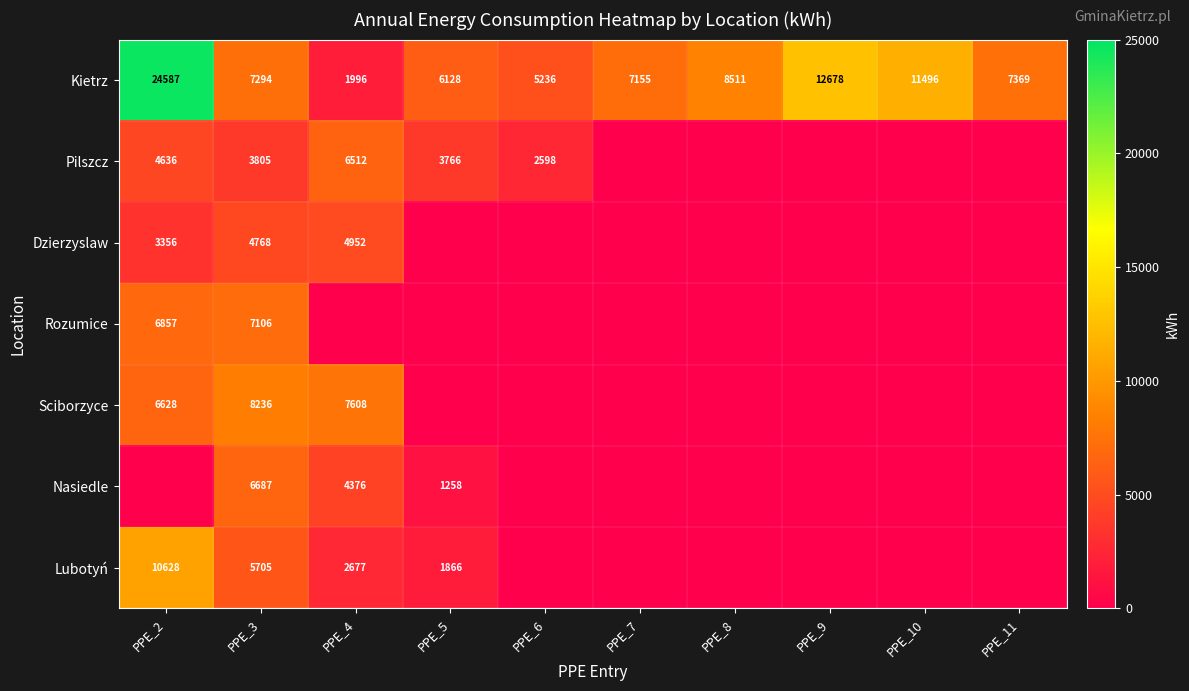

The Kietrz series shows 7129 at PPE_6. True or false?

False